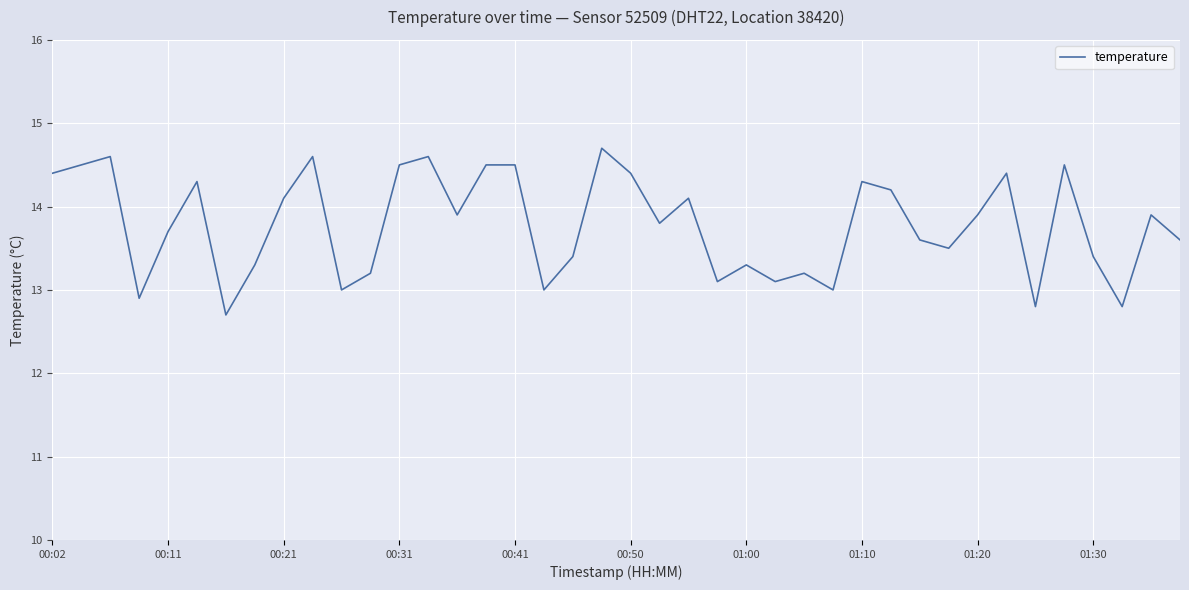

What is the greatest value displayed?

14.7